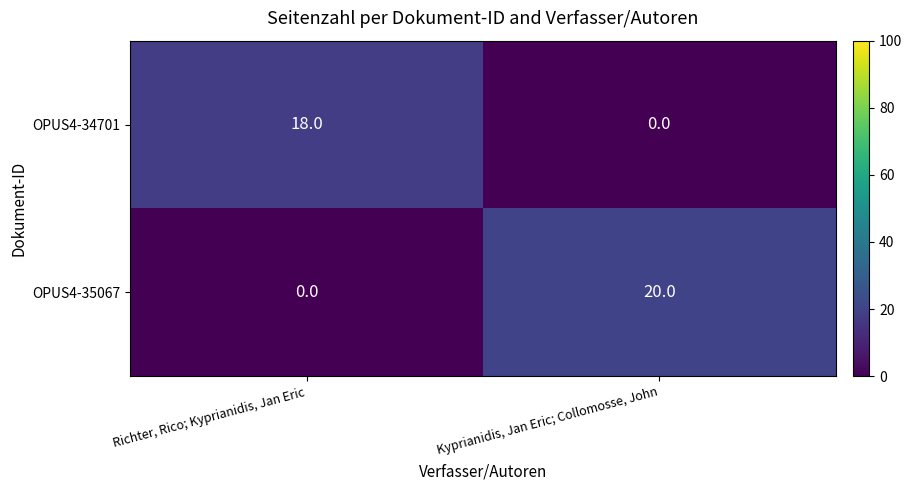

Where is OPUS4-35067 nearest to the value 10?

Richter, Rico; Kyprianidis, Jan Eric